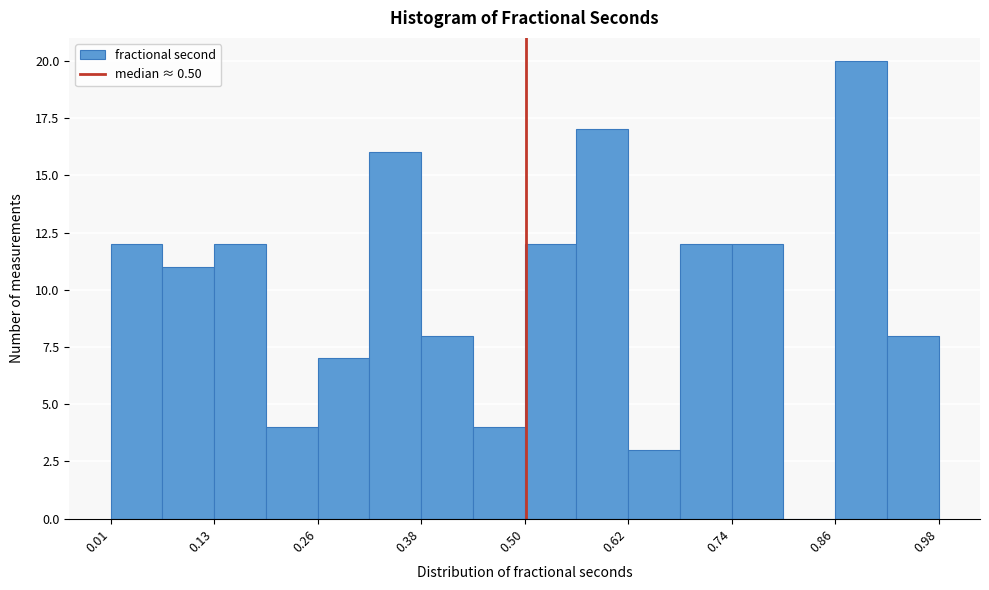

Read against the x-axis, roughly where is the centre of the tallest bar?

0.90